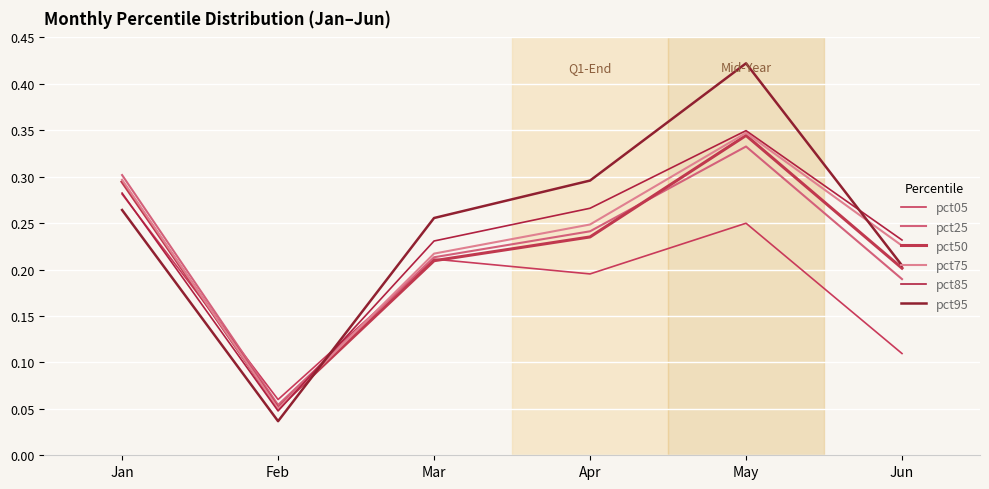

How many lines are shown in the chart?

6